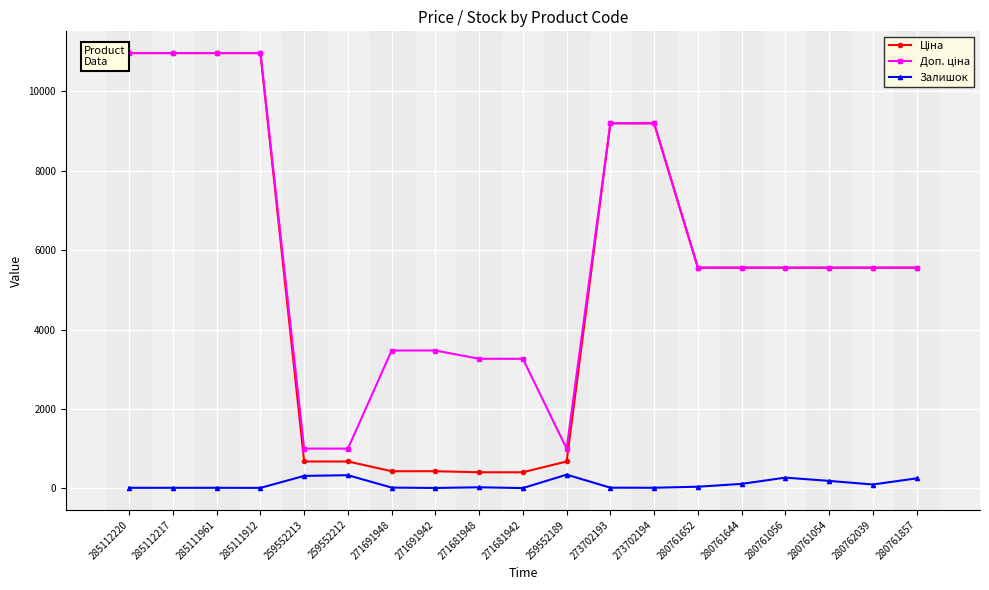

At how many categories does at least one series exceed 2802?

16